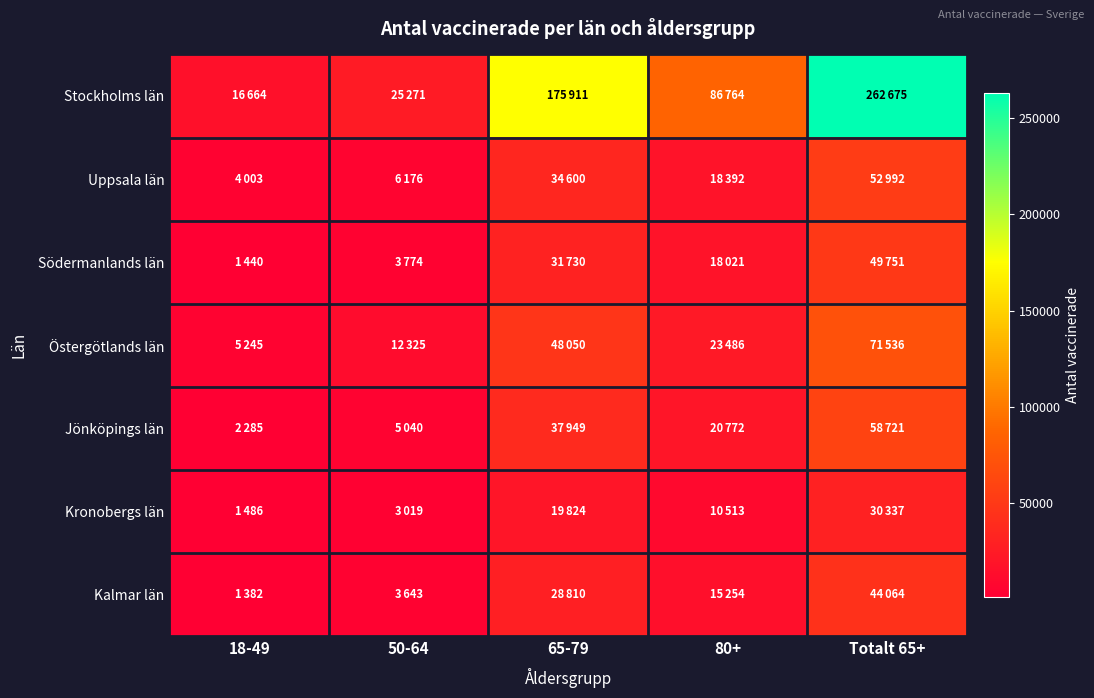

Reading left to right, what are all the values shown in this chart?

Stockholms län: 18-49=16664	50-64=25271	65-79=175911	80+=86764	Totalt 65+=262675
Uppsala län: 18-49=4003	50-64=6176	65-79=34600	80+=18392	Totalt 65+=52992
Södermanlands län: 18-49=1440	50-64=3774	65-79=31730	80+=18021	Totalt 65+=49751
Östergötlands län: 18-49=5245	50-64=12325	65-79=48050	80+=23486	Totalt 65+=71536
Jönköpings län: 18-49=2285	50-64=5040	65-79=37949	80+=20772	Totalt 65+=58721
Kronobergs län: 18-49=1486	50-64=3019	65-79=19824	80+=10513	Totalt 65+=30337
Kalmar län: 18-49=1382	50-64=3643	65-79=28810	80+=15254	Totalt 65+=44064